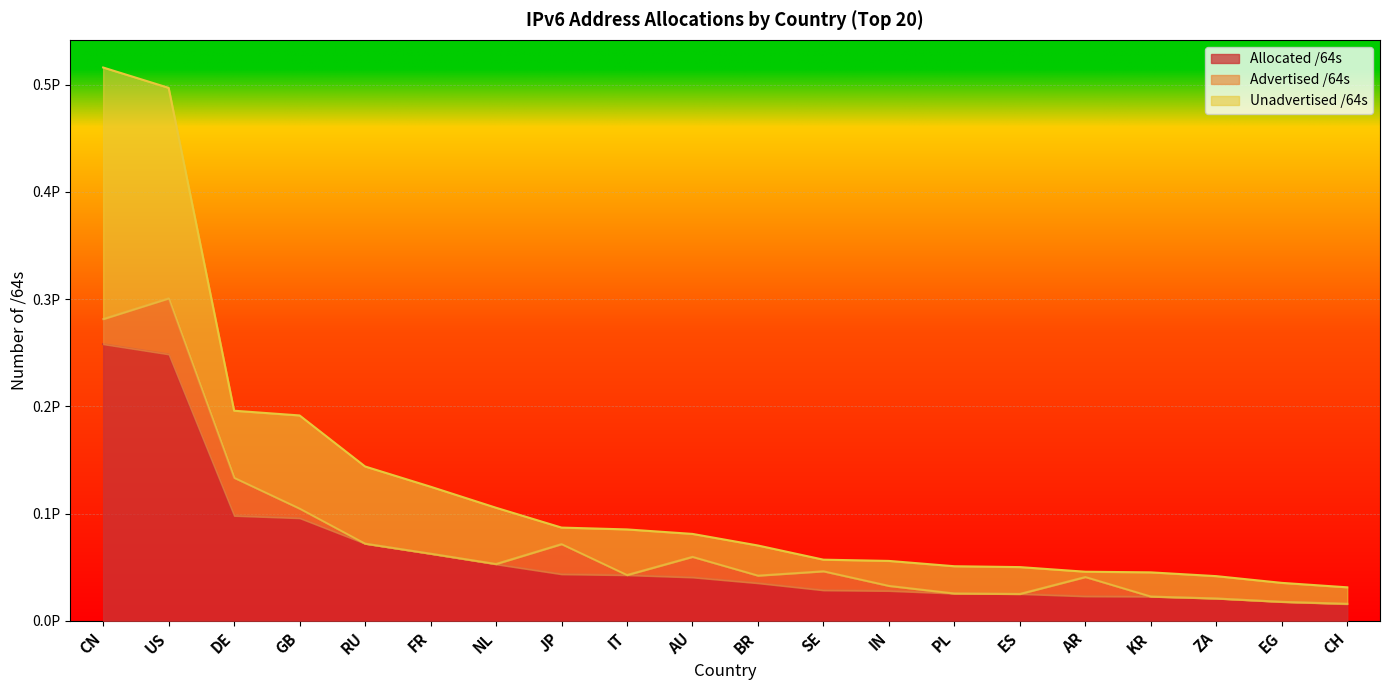

What are all the series names shown in the legend?

Allocated /64s, Advertised /64s, Unadvertised /64s